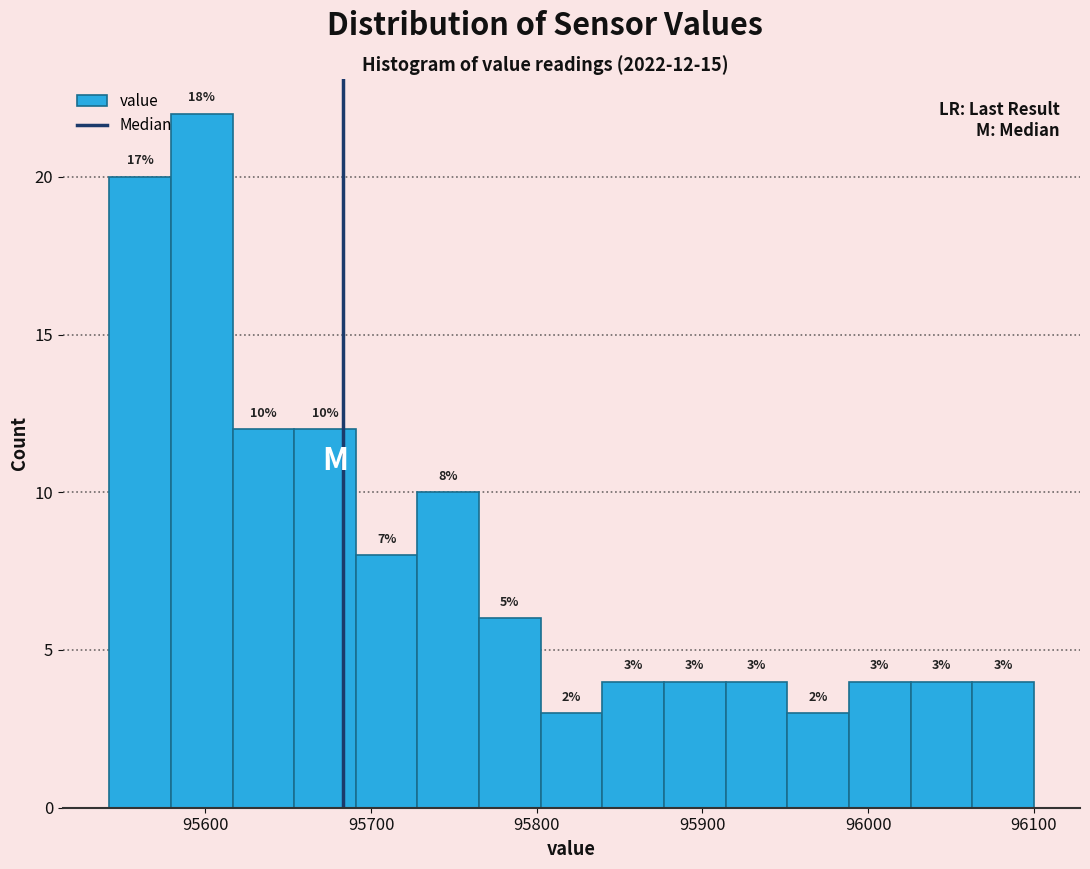

Around what value on the x-axis is the tallest bar? Give the approximate position of its centre, as read against the axis.

95600